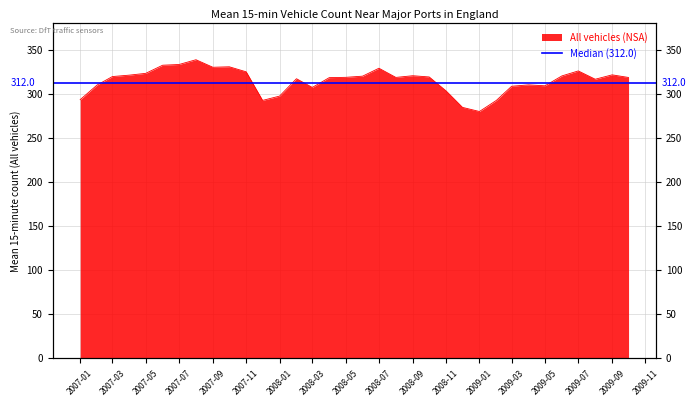

Where is the first local minimum?

2007-09